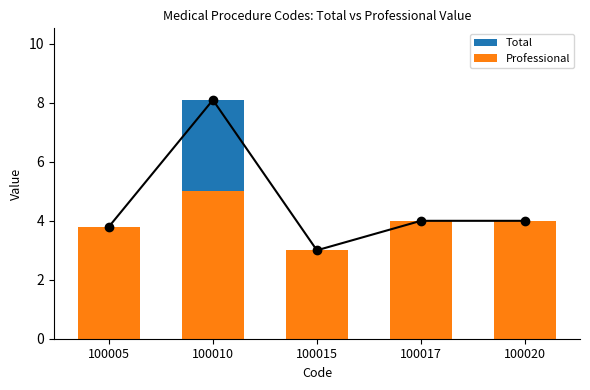

True or false: Total has a value of 3.0 at 100015.

True